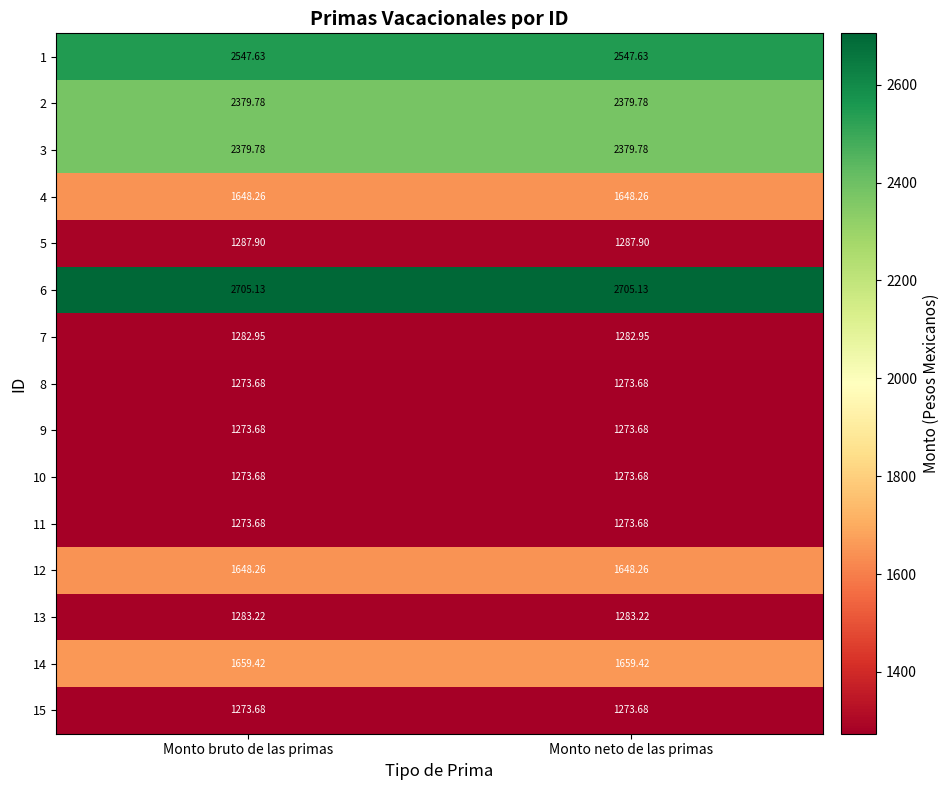

How many series are shown in this chart?

15